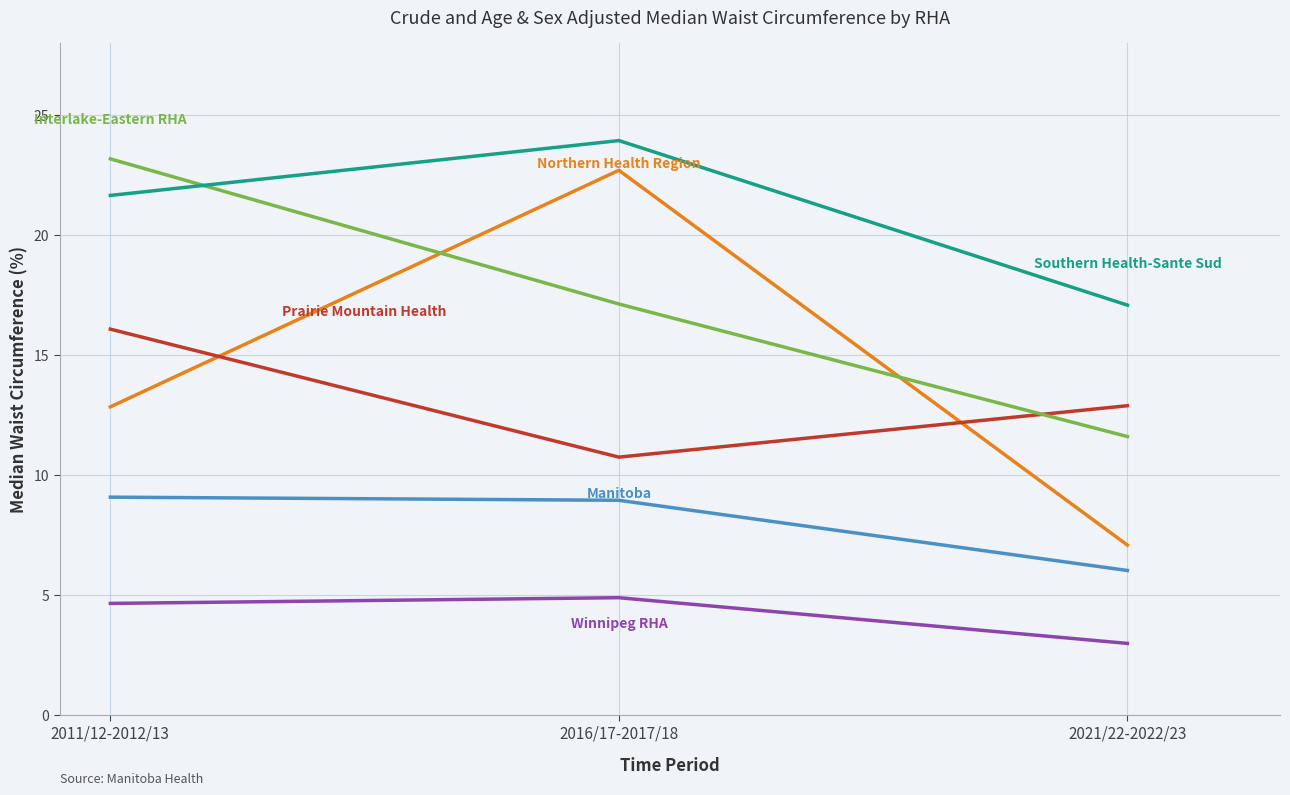

What is the difference between the highest and lowest values at 2016/17-2017/18?

19.0